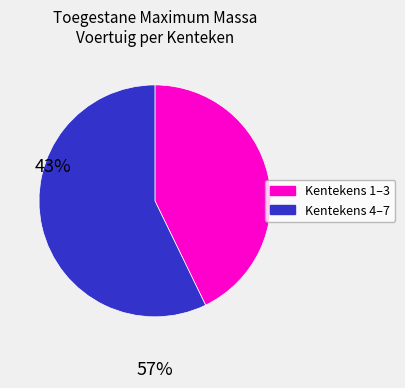

Is there any slice that represents more than half of the pie?

Yes